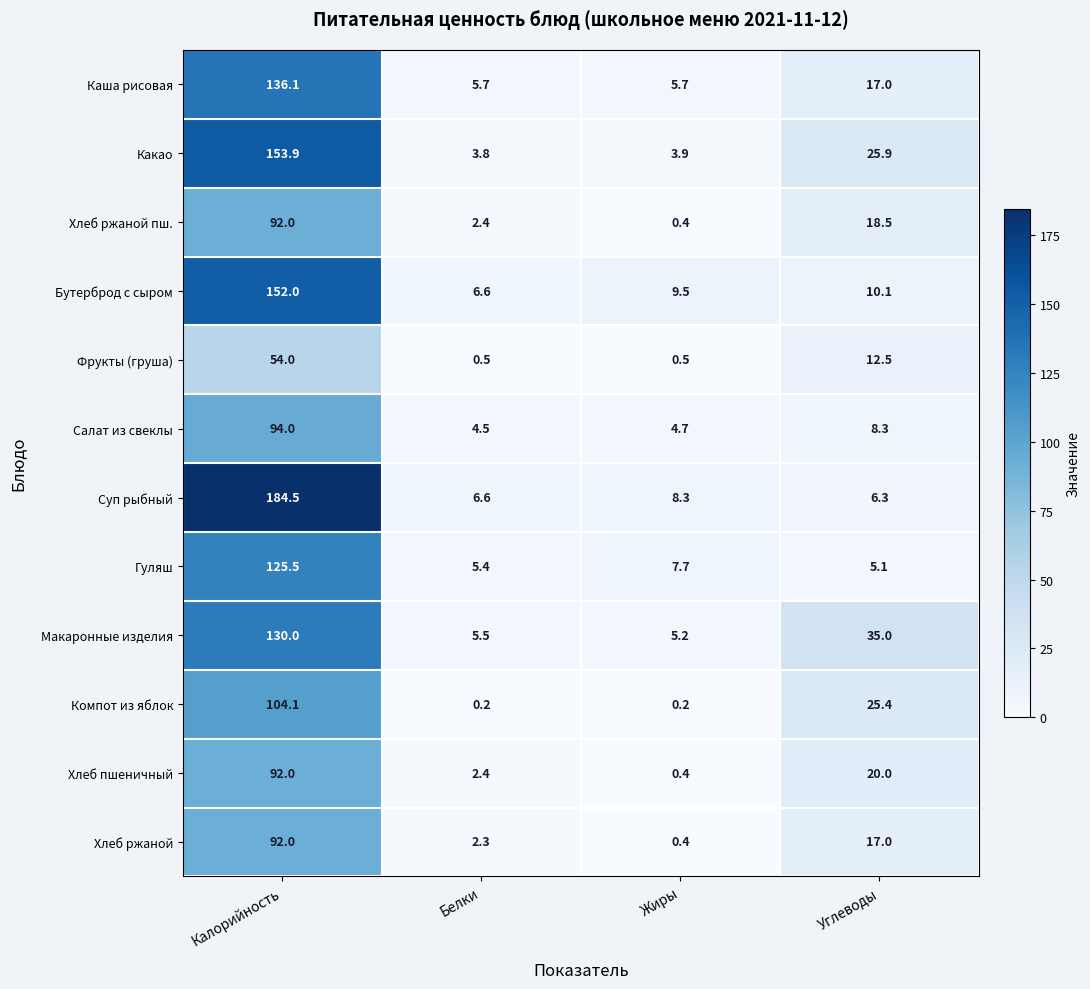

What is the difference between the second highest and second lowest values in the Суп рыбный series?

1.7